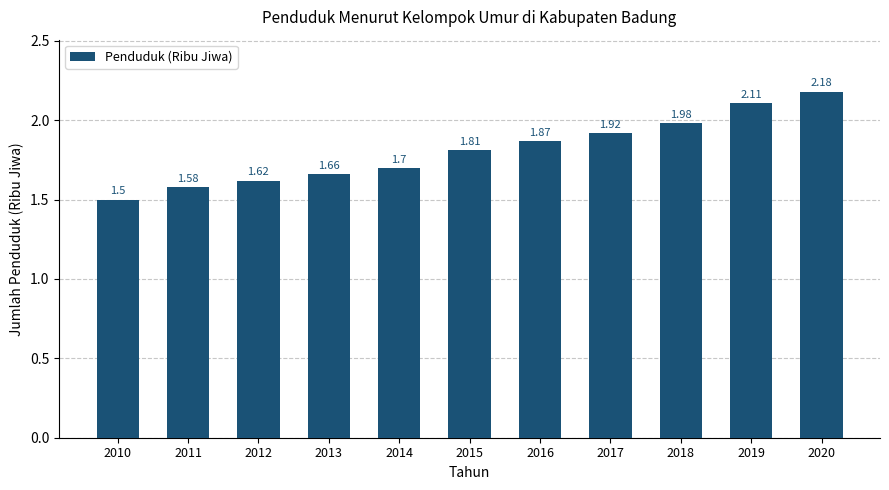

Which label corresponds to the smallest value in the chart?

2010